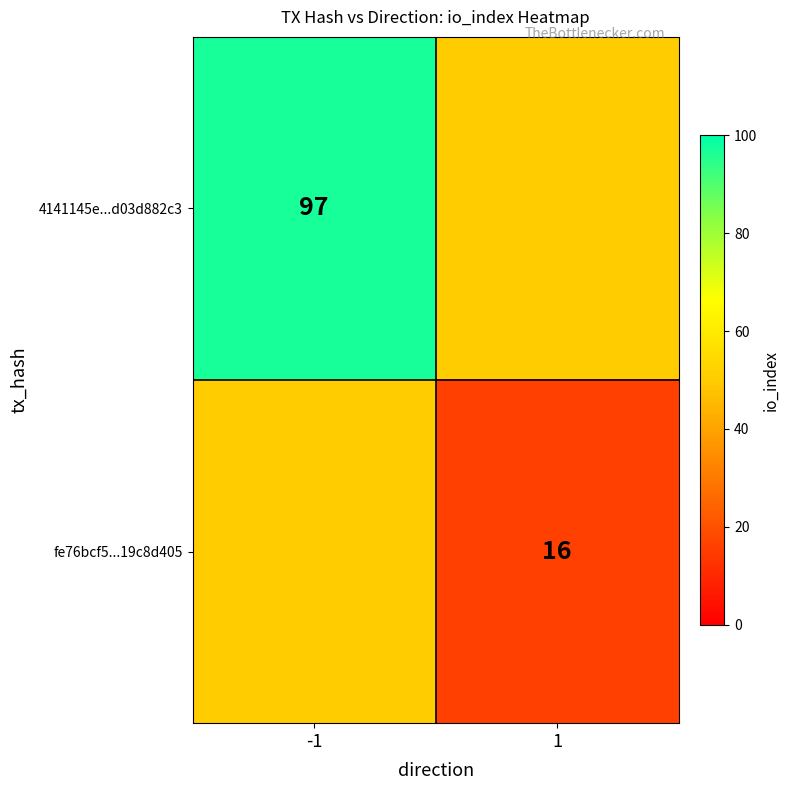

The 4141145e...d03d882c3 series shows 144 at -1. True or false?

False